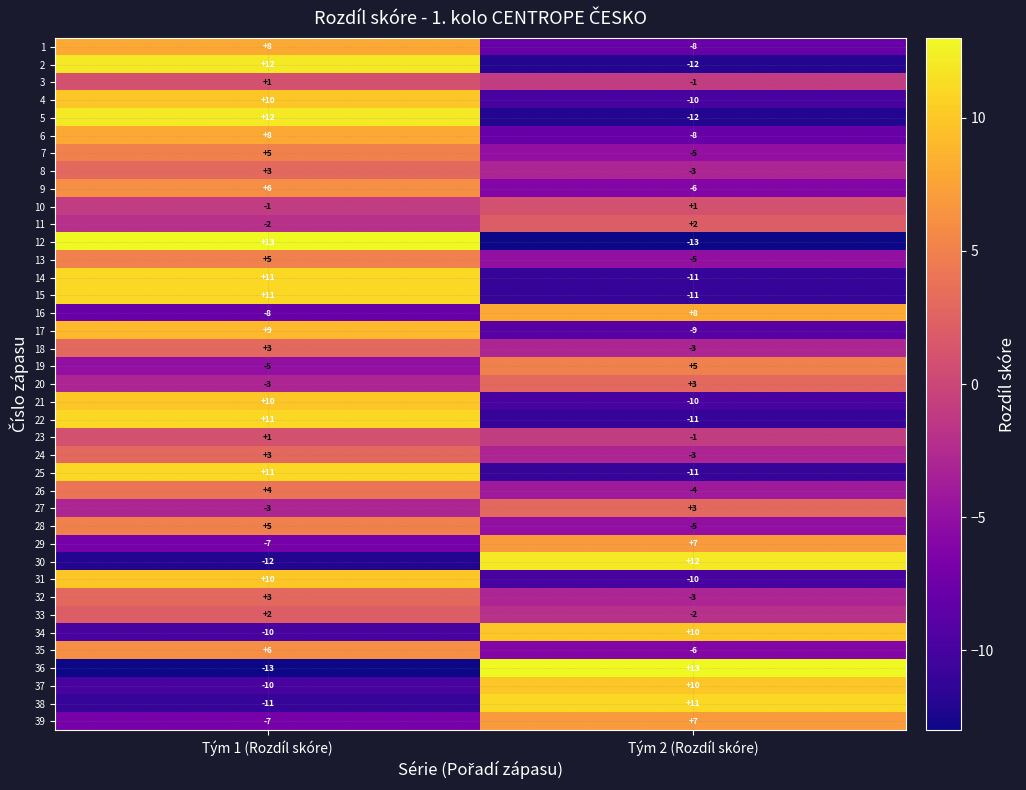

What is the minimum value for 34?

-10